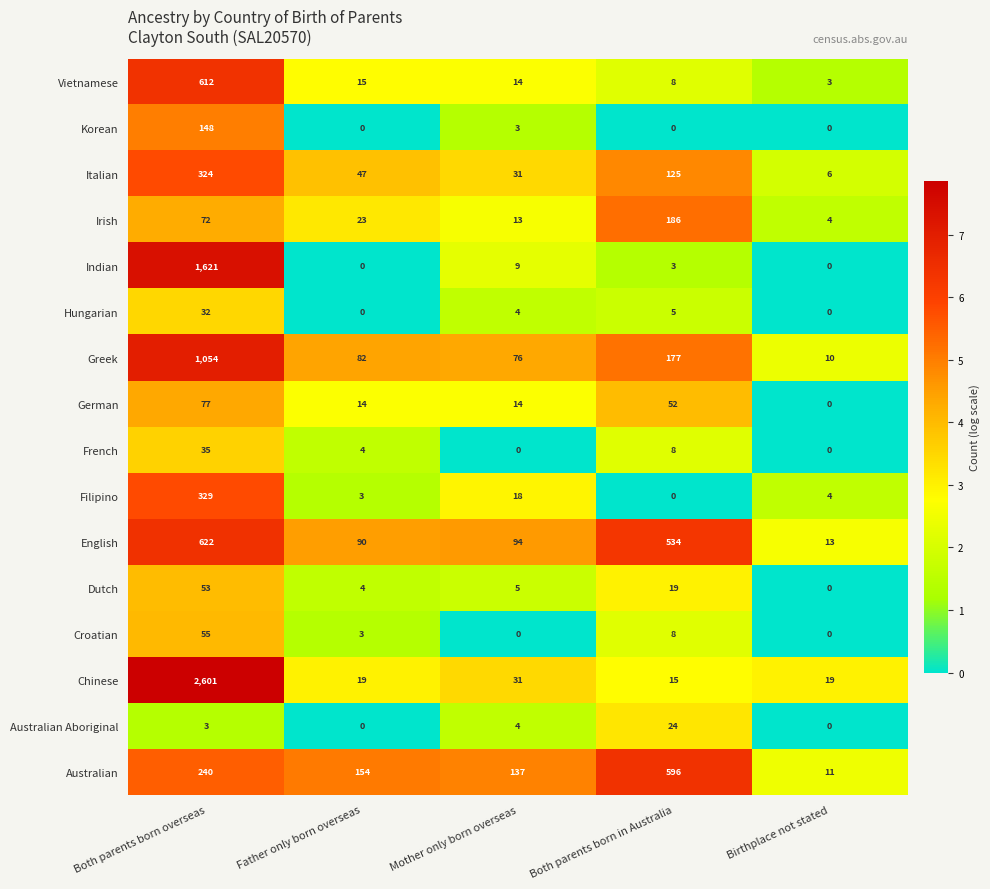

What is the difference between the highest and lowest values at Both parents born in Australia?

596